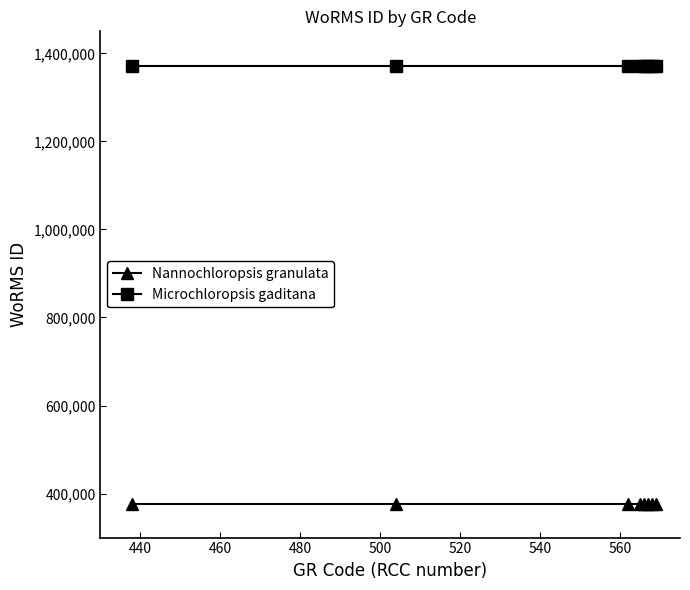

What is the average value of the Nannochloropsis granulata series?

375856